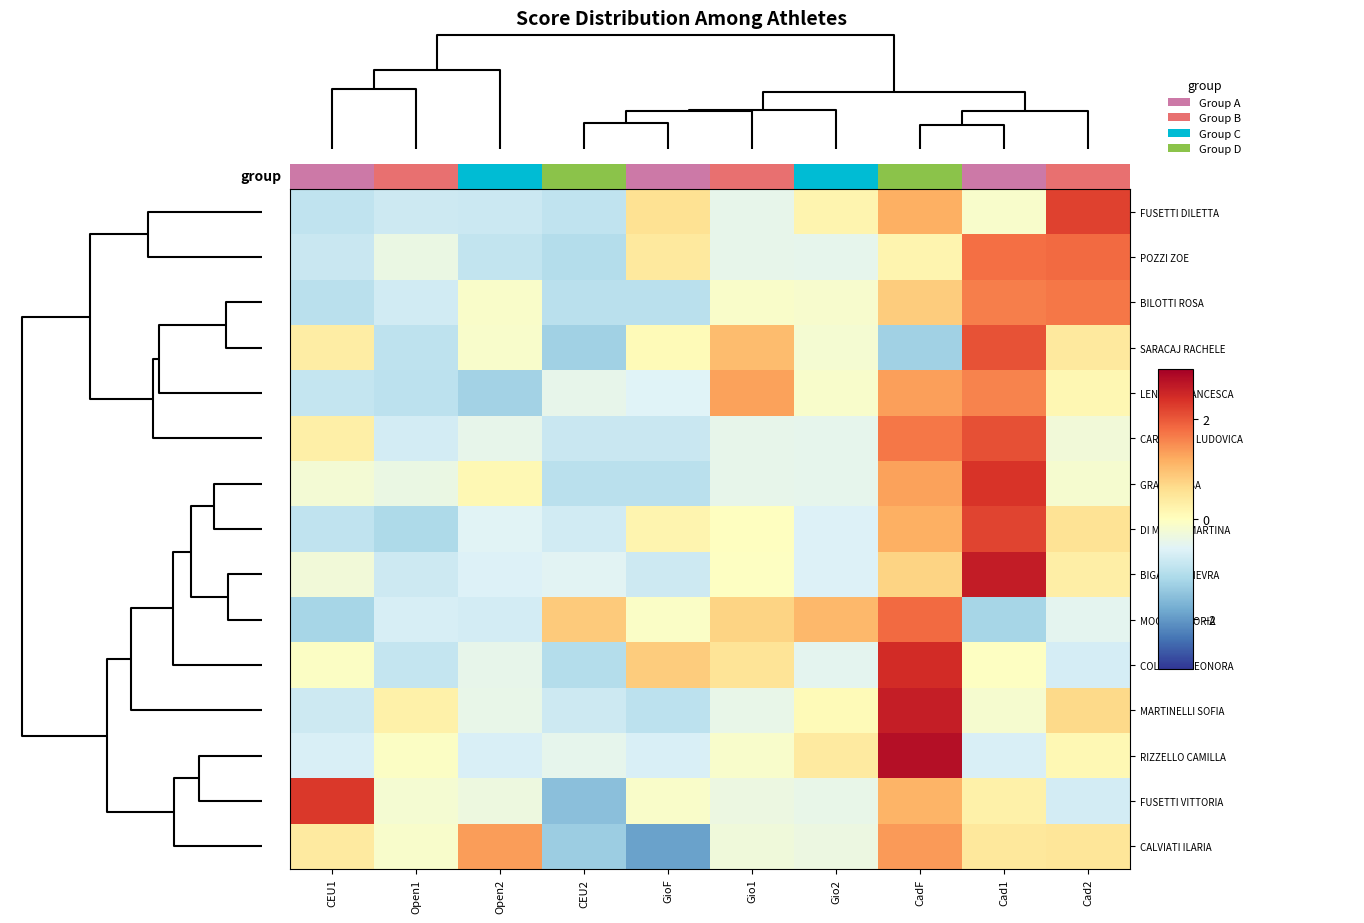

Reading left to right, extract all data points from this chart.

FUSETTI DILETTA: CEU1=-0.9	Open1=-0.8	Open2=-0.8	CEU2=-1.0	GioF=0.6	Gio1=-0.5	Gio2=0.2	CadF=1.2	Cad1=-0.1	Cad2=2.2
POZZI ZOE: CEU1=-0.9	Open1=-0.4	Open2=-0.9	CEU2=-1.1	GioF=0.4	Gio1=-0.5	Gio2=-0.5	CadF=0.2	Cad1=1.8	Cad2=1.8
BILOTTI ROSA: CEU1=-1.0	Open1=-0.8	Open2=-0.1	CEU2=-1.0	GioF=-1.0	Gio1=-0.1	Gio2=-0.1	CadF=0.8	Cad1=1.6	Cad2=1.7
SARACAJ RACHELE: CEU1=0.3	Open1=-1.0	Open2=-0.1	CEU2=-1.3	GioF=0.1	Gio1=1.0	Gio2=-0.2	CadF=-1.3	Cad1=2.1	Cad2=0.4
LENTINI FRANCESCA: CEU1=-0.9	Open1=-1.0	Open2=-1.3	CEU2=-0.5	GioF=-0.6	Gio1=1.3	Gio2=-0.1	CadF=1.3	Cad1=1.6	Cad2=0.1
CARNEVALE LUDOVICA: CEU1=0.3	Open1=-0.7	Open2=-0.4	CEU2=-0.9	GioF=-0.9	Gio1=-0.4	Gio2=-0.5	CadF=1.7	Cad1=2.1	Cad2=-0.3
GRASSI ELISA: CEU1=-0.2	Open1=-0.4	Open2=0.1	CEU2=-1.0	GioF=-1.0	Gio1=-0.5	Gio2=-0.5	CadF=1.3	Cad1=2.3	Cad2=-0.2
DI MAURO MARTINA: CEU1=-1.0	Open1=-1.2	Open2=-0.6	CEU2=-0.8	GioF=0.2	Gio1=-0.0	Gio2=-0.6	CadF=1.2	Cad1=2.2	Cad2=0.5
BIGAGLI GINEVRA: CEU1=-0.3	Open1=-0.8	Open2=-0.6	CEU2=-0.5	GioF=-0.8	Gio1=-0.0	Gio2=-0.6	CadF=0.7	Cad1=2.6	Cad2=0.3
MOCCI VITTORIA: CEU1=-1.2	Open1=-0.7	Open2=-0.7	CEU2=0.9	GioF=-0.1	Gio1=0.7	Gio2=1.1	CadF=1.8	Cad1=-1.2	Cad2=-0.5
COLELLA ELEONORA: CEU1=-0.1	Open1=-0.9	Open2=-0.5	CEU2=-1.1	GioF=0.8	Gio1=0.5	Gio2=-0.5	CadF=2.5	Cad1=-0.0	Cad2=-0.7
MARTINELLI SOFIA: CEU1=-0.8	Open1=0.3	Open2=-0.4	CEU2=-0.8	GioF=-1.0	Gio1=-0.4	Gio2=0.1	CadF=2.6	Cad1=-0.2	Cad2=0.7
RIZZELLO CAMILLA: CEU1=-0.7	Open1=-0.1	Open2=-0.7	CEU2=-0.5	GioF=-0.7	Gio1=-0.1	Gio2=0.4	CadF=2.8	Cad1=-0.7	Cad2=0.1
FUSETTI VITTORIA: CEU1=2.3	Open1=-0.2	Open2=-0.3	CEU2=-1.5	GioF=-0.1	Gio1=-0.4	Gio2=-0.4	CadF=1.1	Cad1=0.3	Cad2=-0.7
CALVIATI ILARIA: CEU1=0.4	Open1=-0.1	Open2=1.4	CEU2=-1.3	GioF=-1.9	Gio1=-0.3	Gio2=-0.4	CadF=1.4	Cad1=0.4	Cad2=0.5